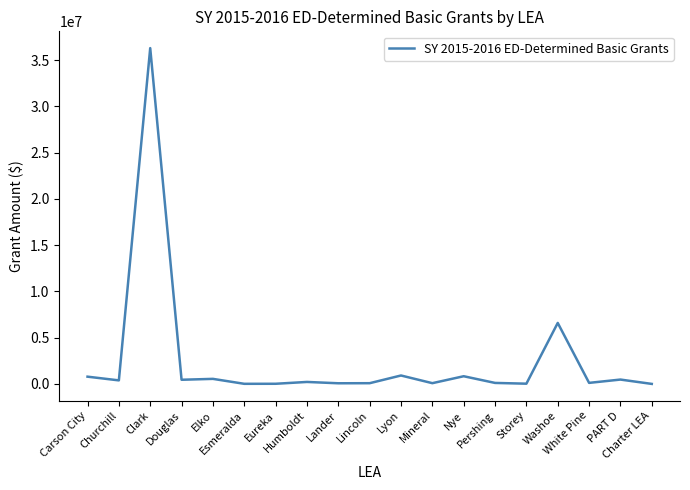

What is the maximum value shown in the chart?

36296995.1